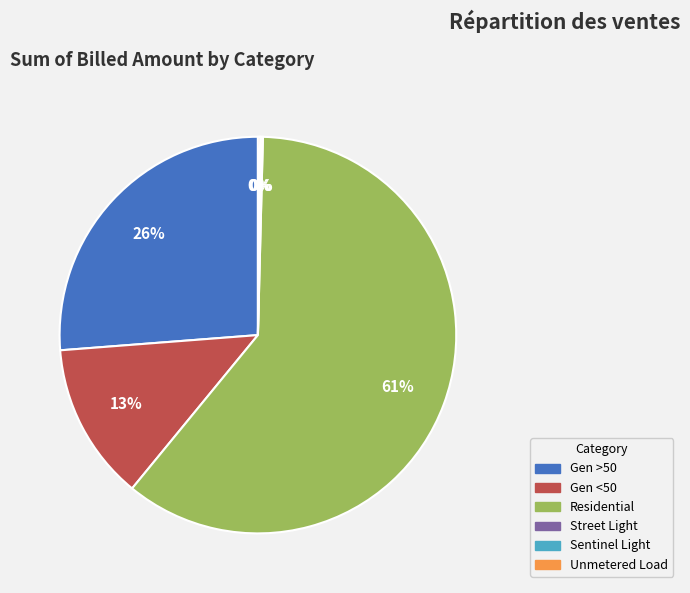

To the nearest percent, what portion does Gen >50 represent?

26%